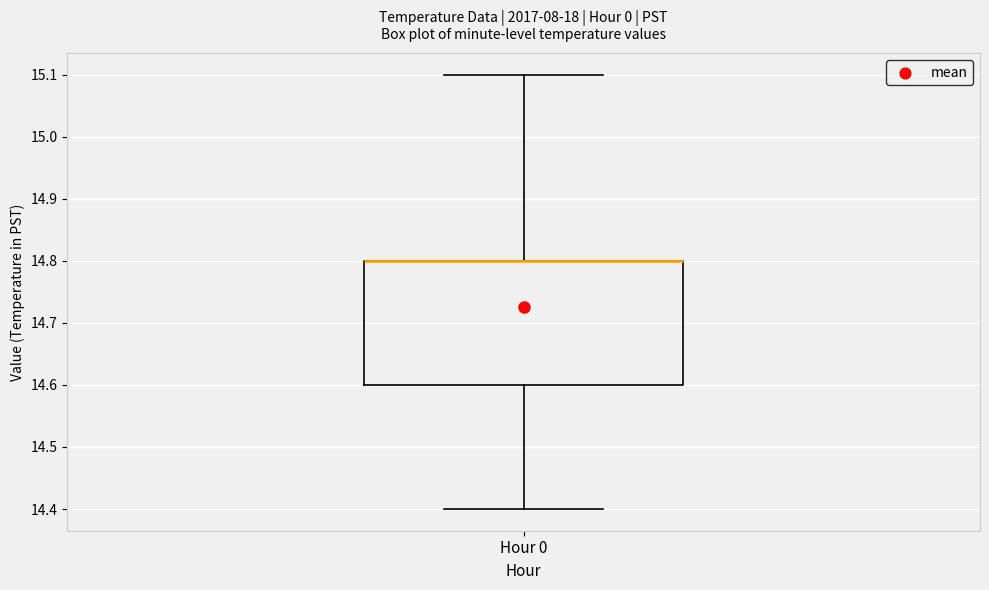

Where is the lower edge of the box for Hour 0 on the y-axis? The values are not printed on the chart, so give them approximately, as read against the axis.

14.6